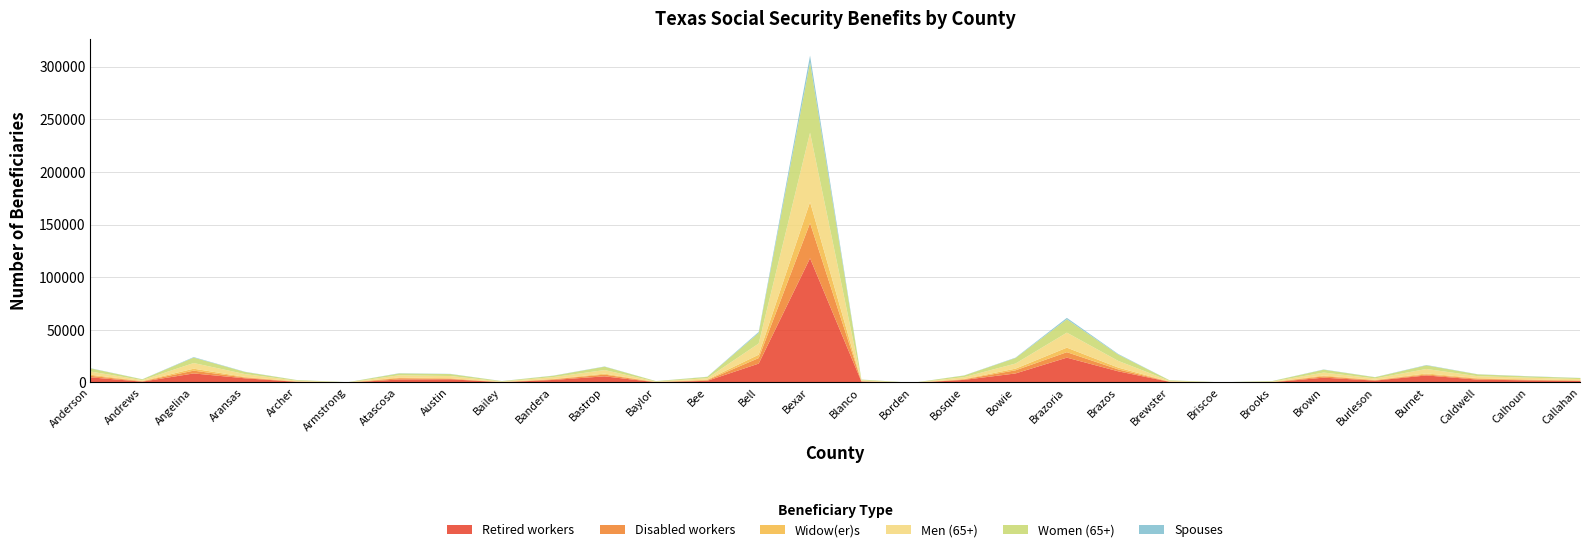

At which category does the chart reach its minimum across all series?

Borden